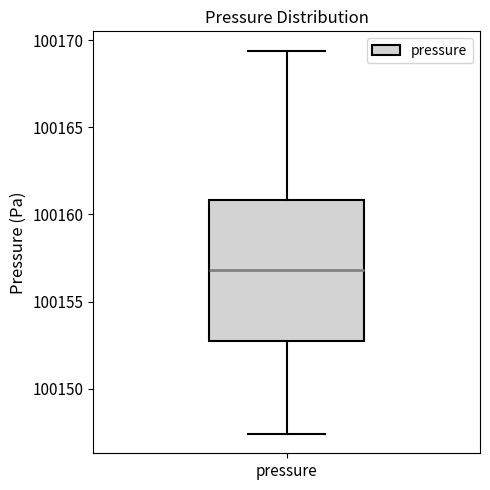

Read this box plot against the y-axis: the position of the median line, the range covered by the box, and the ends of both whiskers. The values are not printed on the chart, so give them approximately, as read against the axis.

median 100157.0, box 100153.0 to 100161.0, whiskers 100147.5 to 100169.5